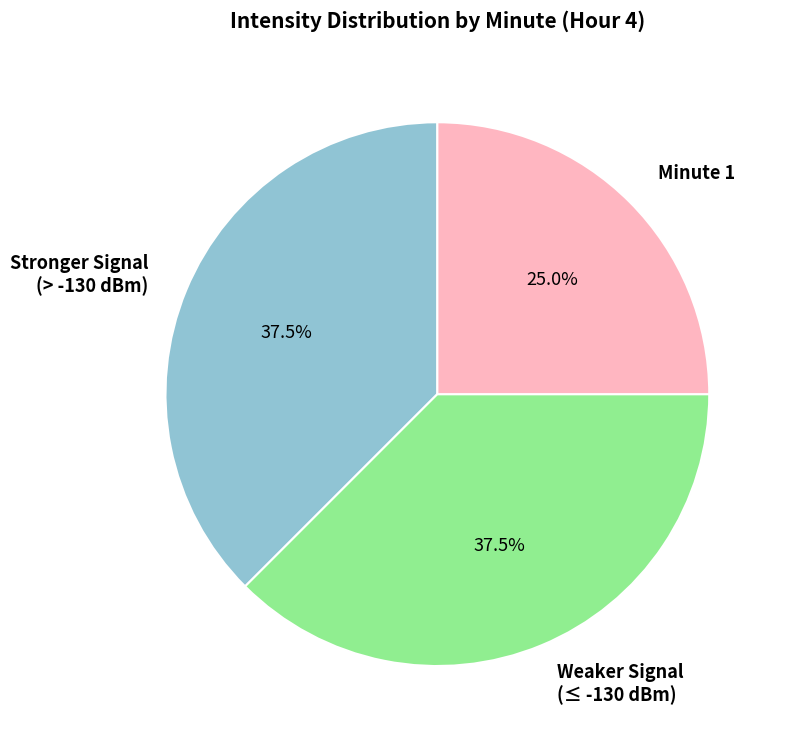

Between Minute 1 and Stronger Signal (> -130 dBm), which is larger?

Stronger Signal (> -130 dBm)